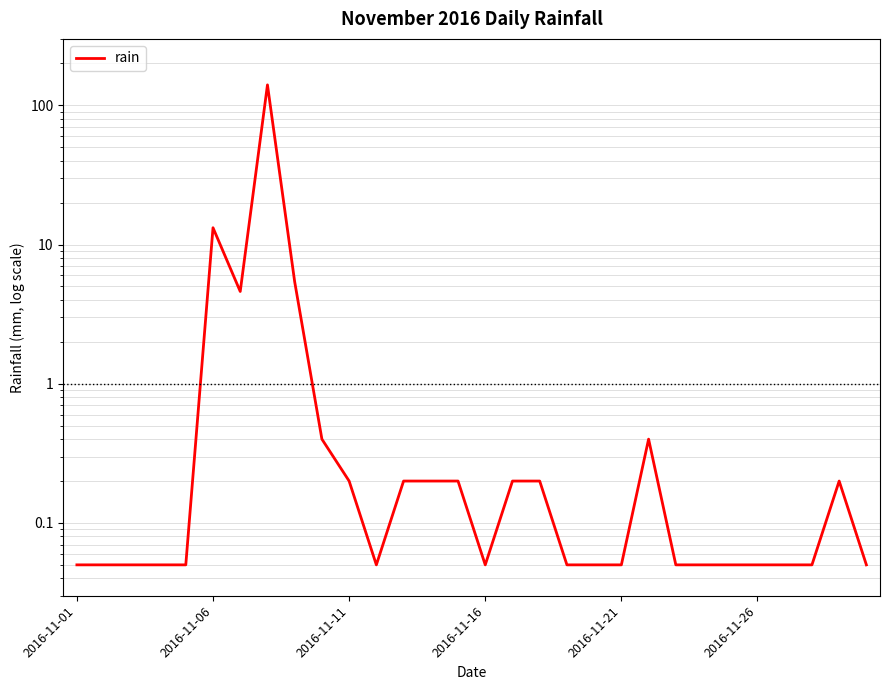

What is the value of the 26th point from the left?

0.1